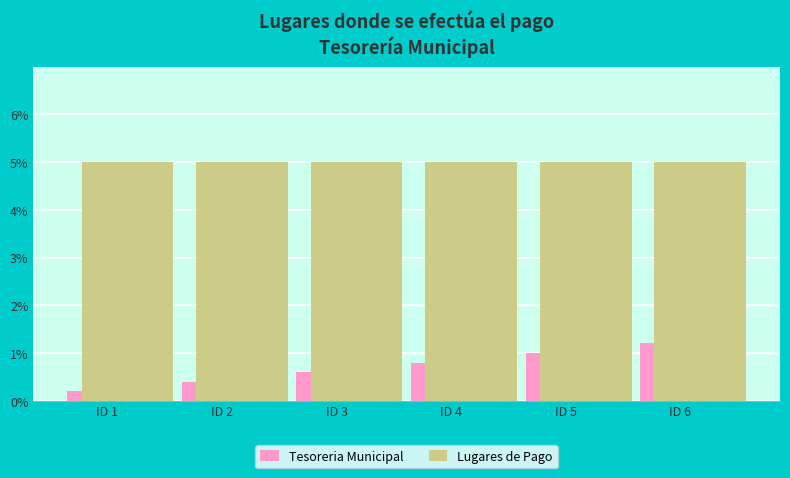

List the series in order of their peak value, highest first.

Lugares de Pago, Tesoreria Municipal